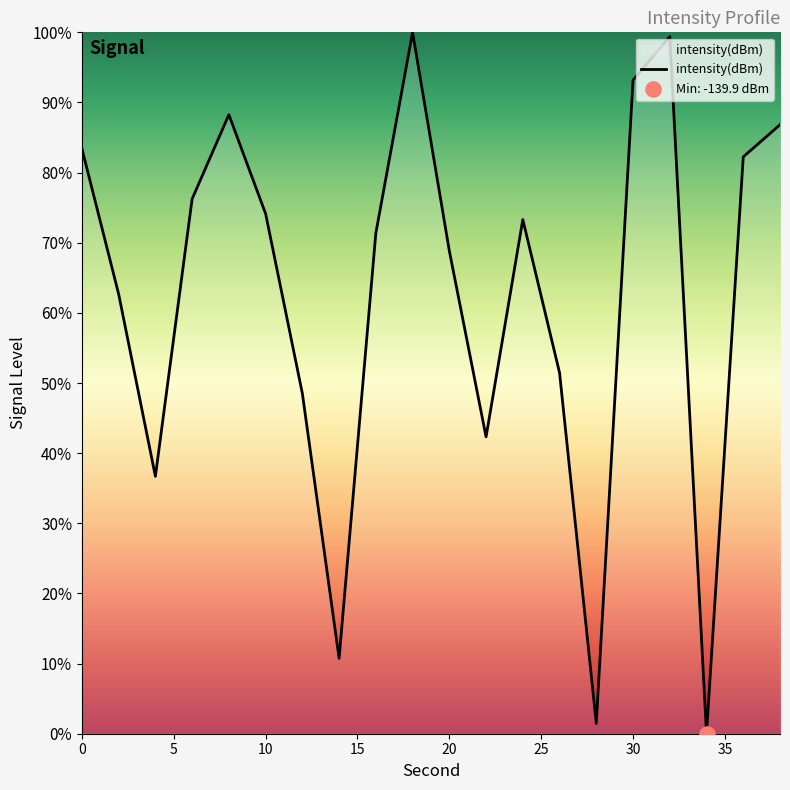

What is the greatest value displayed?

100.0